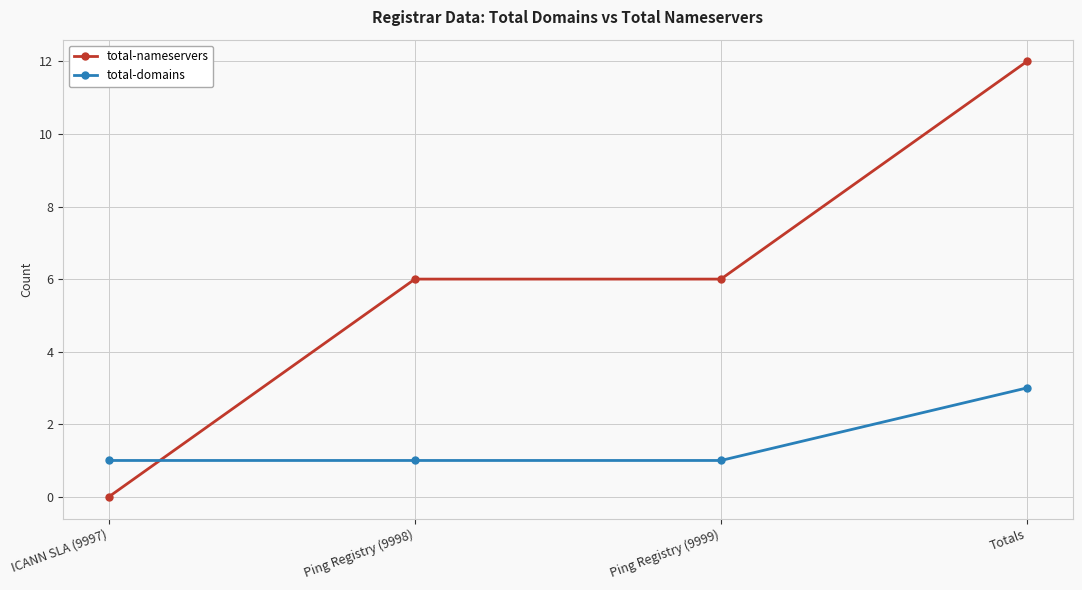

What is the sum of all total-domains values?

6